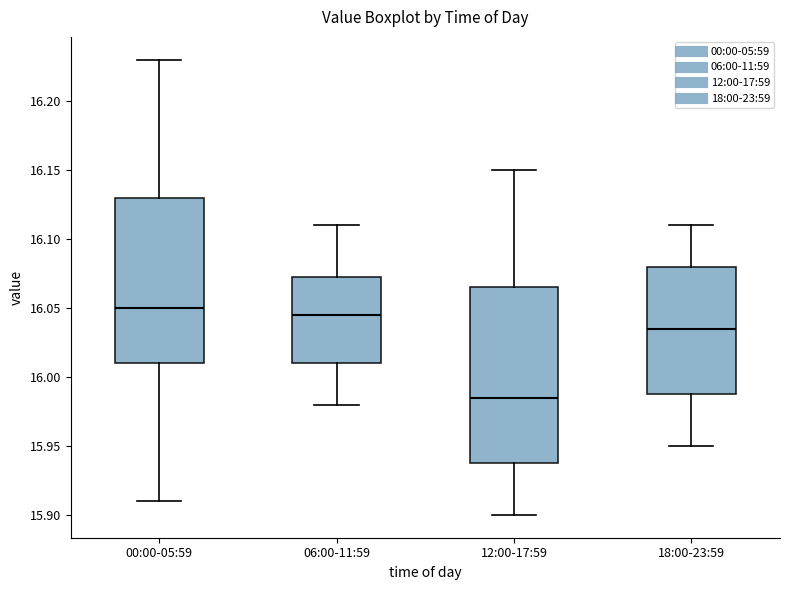

Where is the lower edge of the box for 12:00-17:59 on the y-axis? The values are not printed on the chart, so give them approximately, as read against the axis.

15.940